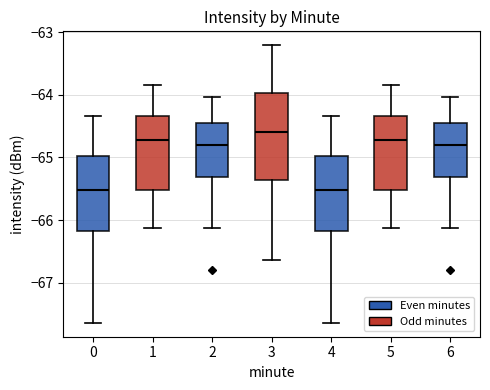

Reading left to right, transcribe this box plot: for each box, give where its median line is, the range the box spans, and where its two whiskers end, as read against the y-axis. The values are not printed on the chart, so give them approximately, as read against the axis.

0: median -65.5, box -66.2 to -65.0, whiskers -67.6 to -64.3
1: median -64.7, box -65.5 to -64.3, whiskers -66.1 to -63.8
2: median -64.8, box -65.3 to -64.5, whiskers -66.1 to -64.0
3: median -64.6, box -65.4 to -64.0, whiskers -66.6 to -63.2
4: median -65.5, box -66.2 to -65.0, whiskers -67.6 to -64.3
5: median -64.7, box -65.5 to -64.3, whiskers -66.1 to -63.8
6: median -64.8, box -65.3 to -64.5, whiskers -66.1 to -64.0